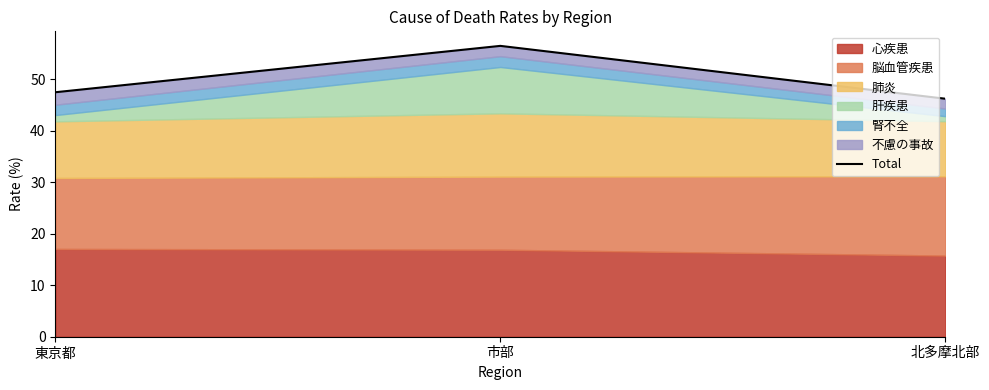

What is the ratio of the value at 北多摩北部 to the value at 市部?

0.8